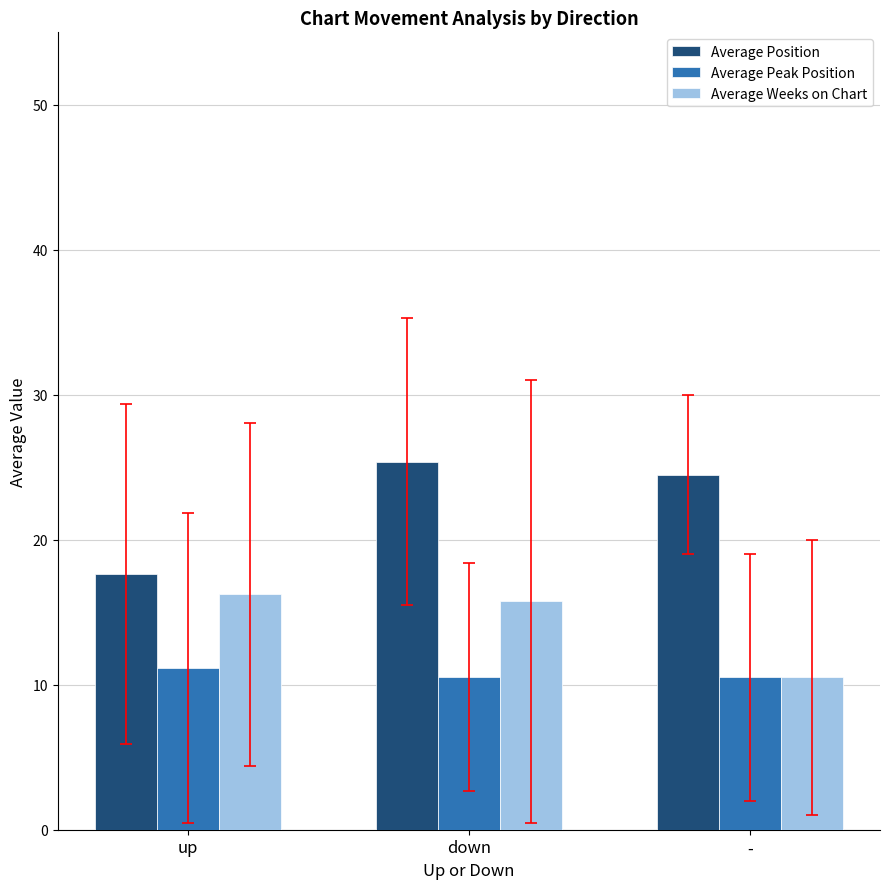

What is the label of the 1st bar from the left?

up